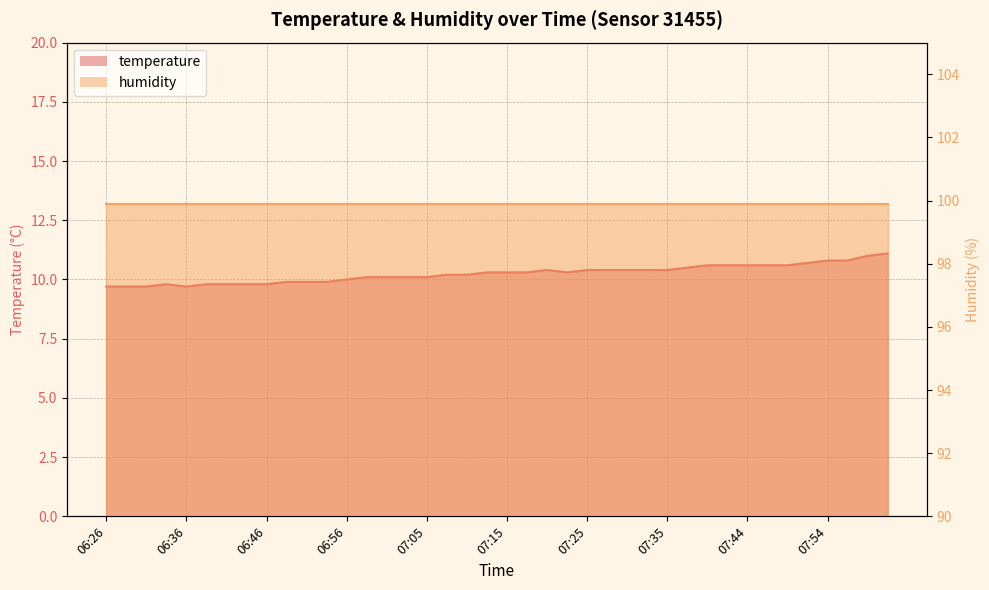

What position from the left is 08:02?

40